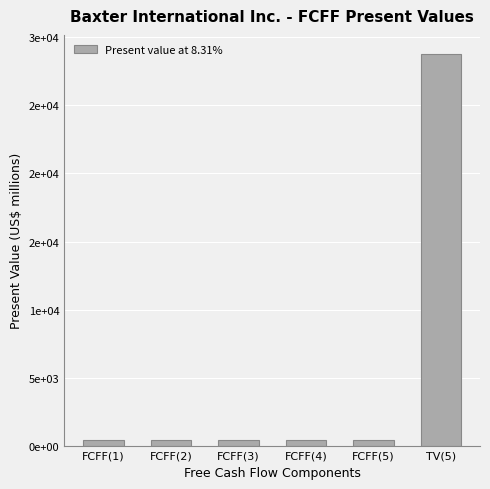

What is the value of the 3rd bar from the left?

387